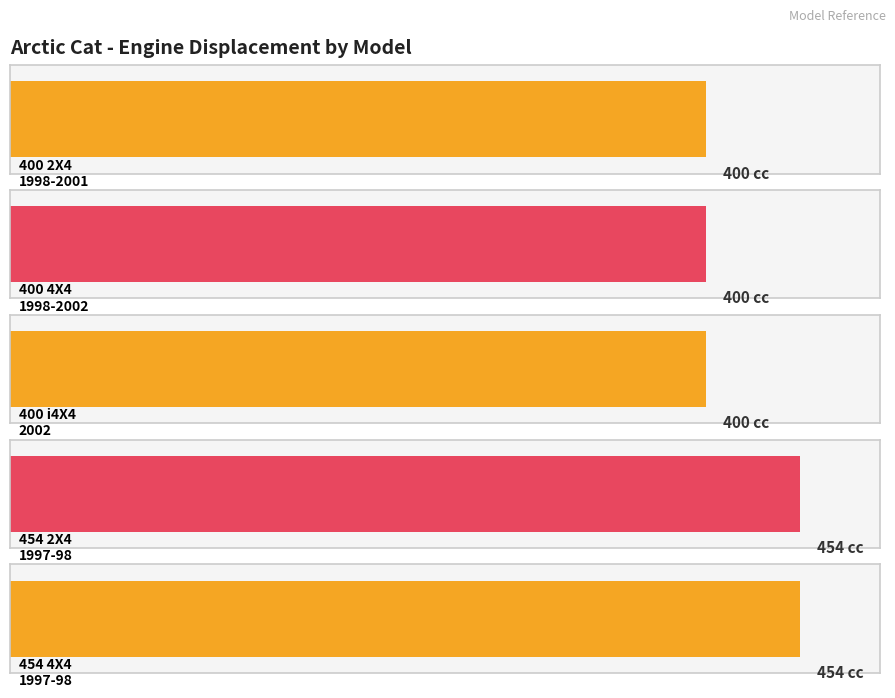

What is the sum of all CilindradaNum values?

2108